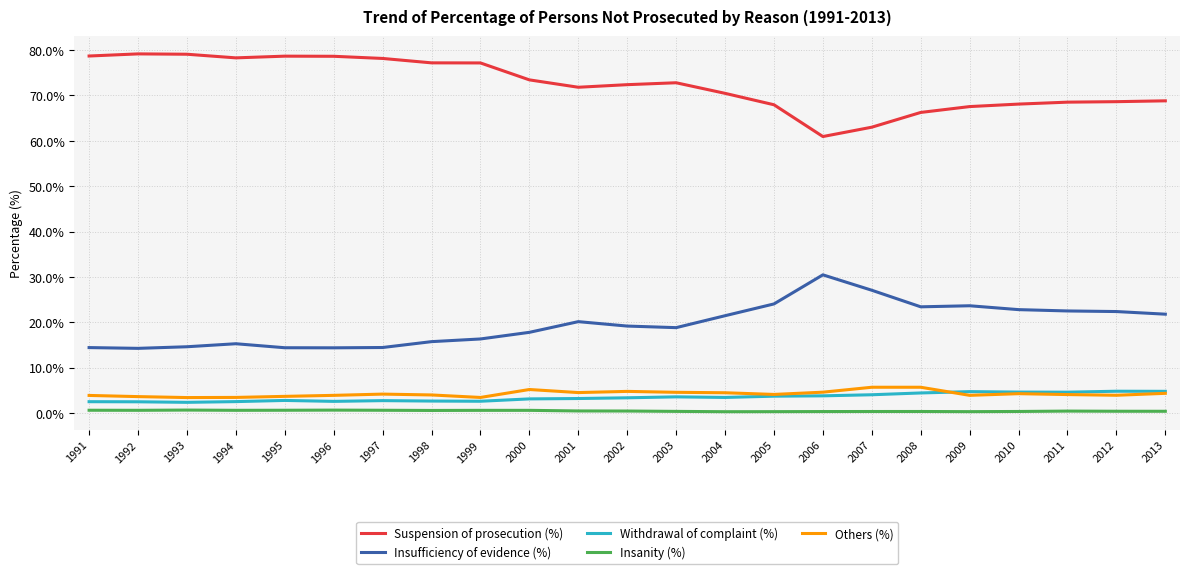

True or false: Withdrawal of complaint (%) and Suspension of prosecution (%) intersect in this chart.

False